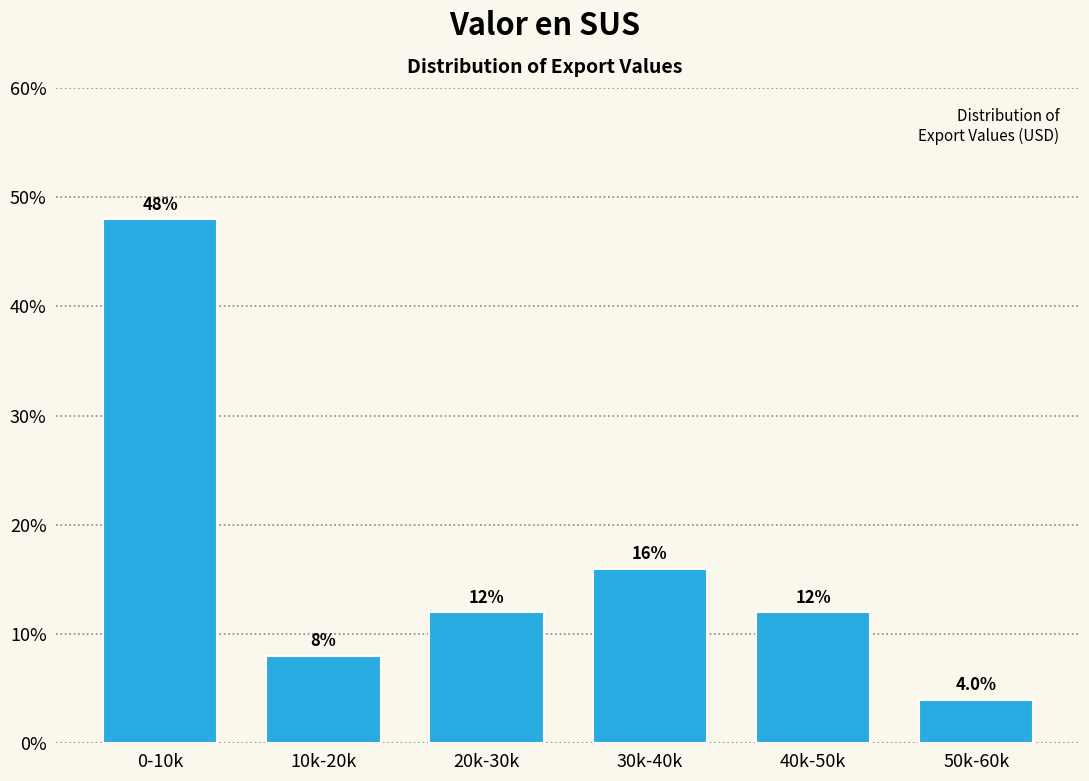

Reading left to right, what are all the values shown in this chart?

48	8	12	16	12	4